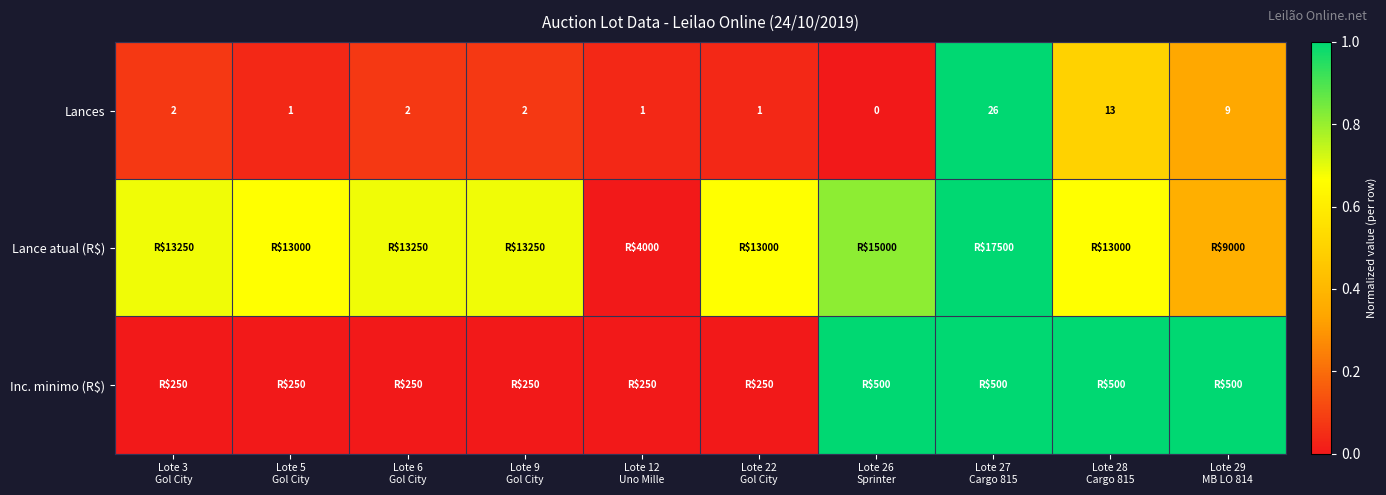

List the series in order of their overall mean, highest first.

Lance atual (R$), Inc. minimo (R$), Lances